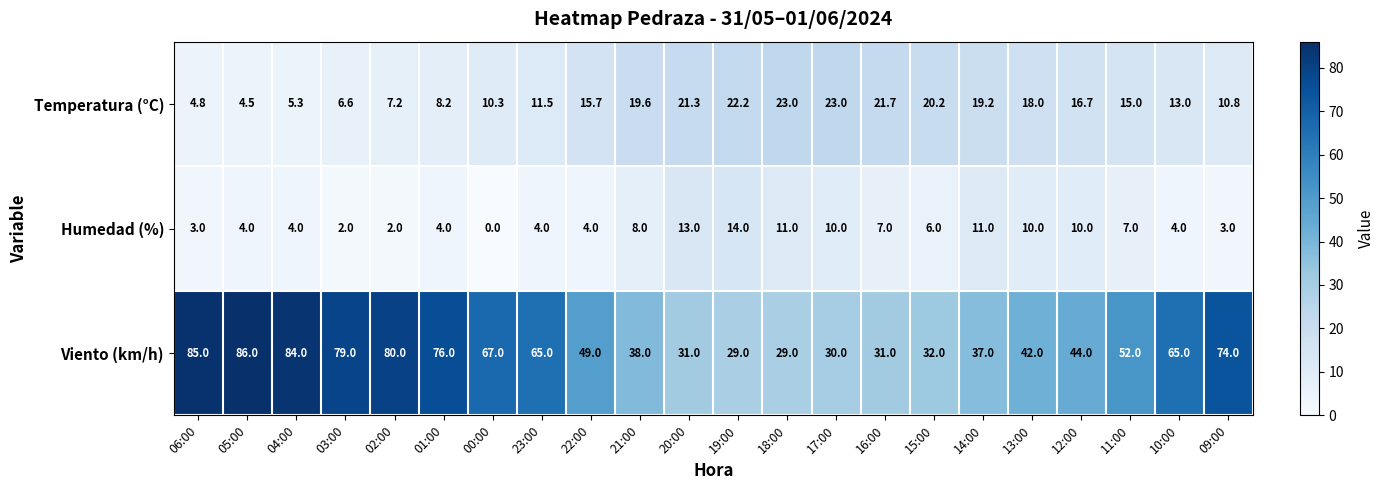

What is the maximum value shown in the chart?

86.0